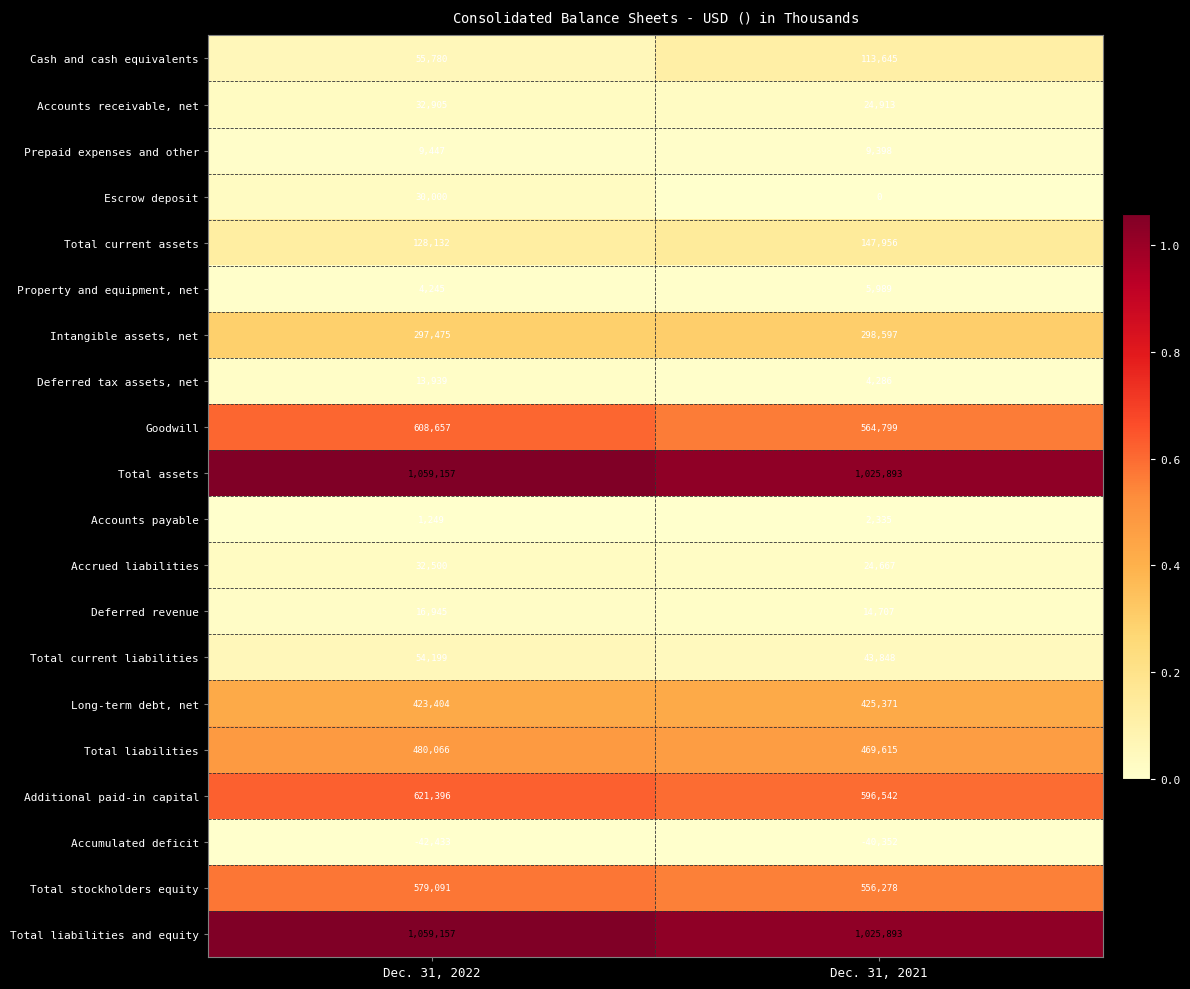

How many data points does each series have?

2